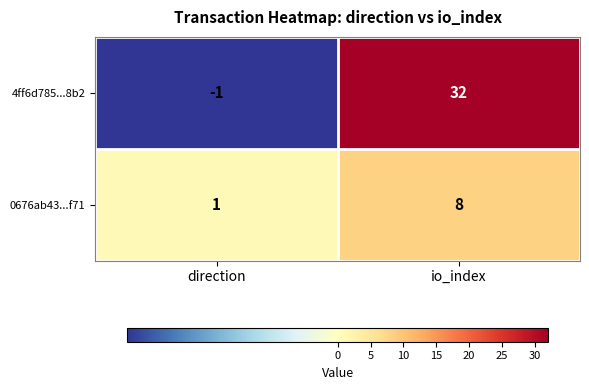

Is it true that 0676ab43...f71 equals 8 at io_index?

True